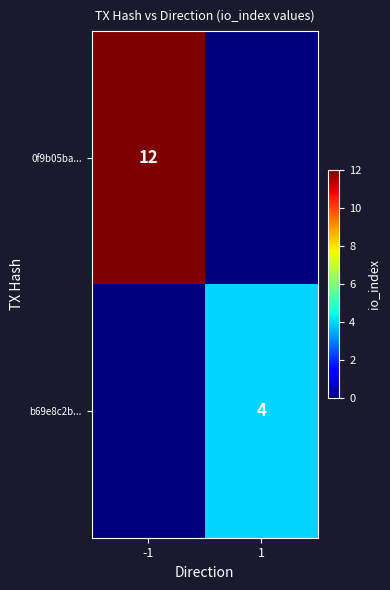

At which category is the sum across all series the highest?

-1